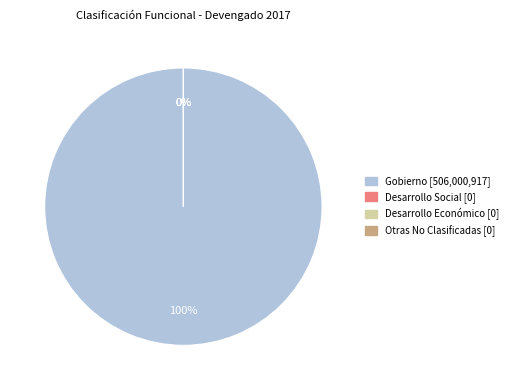

Do Gobierno and Otras No Clasificadas together represent more than half of the pie?

Yes